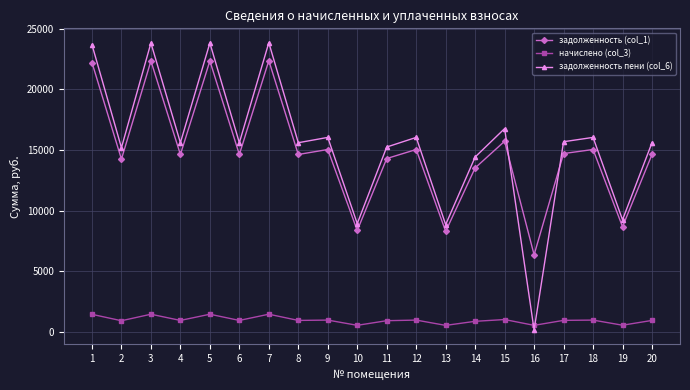

Where does the задолженность пени (col_6) series first go above 15607?

1